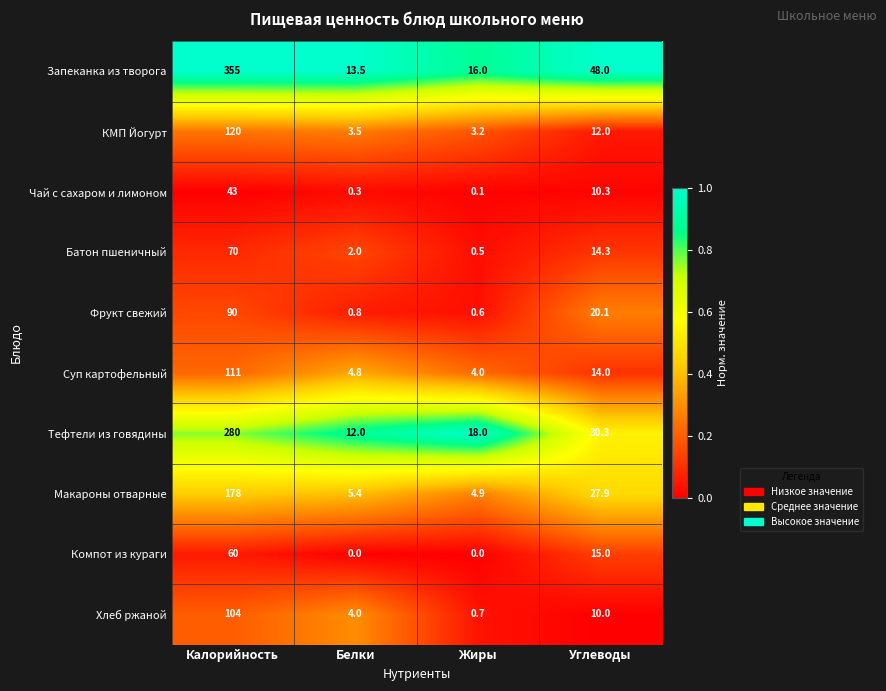

What is the total value across all series at Углеводы?

201.9